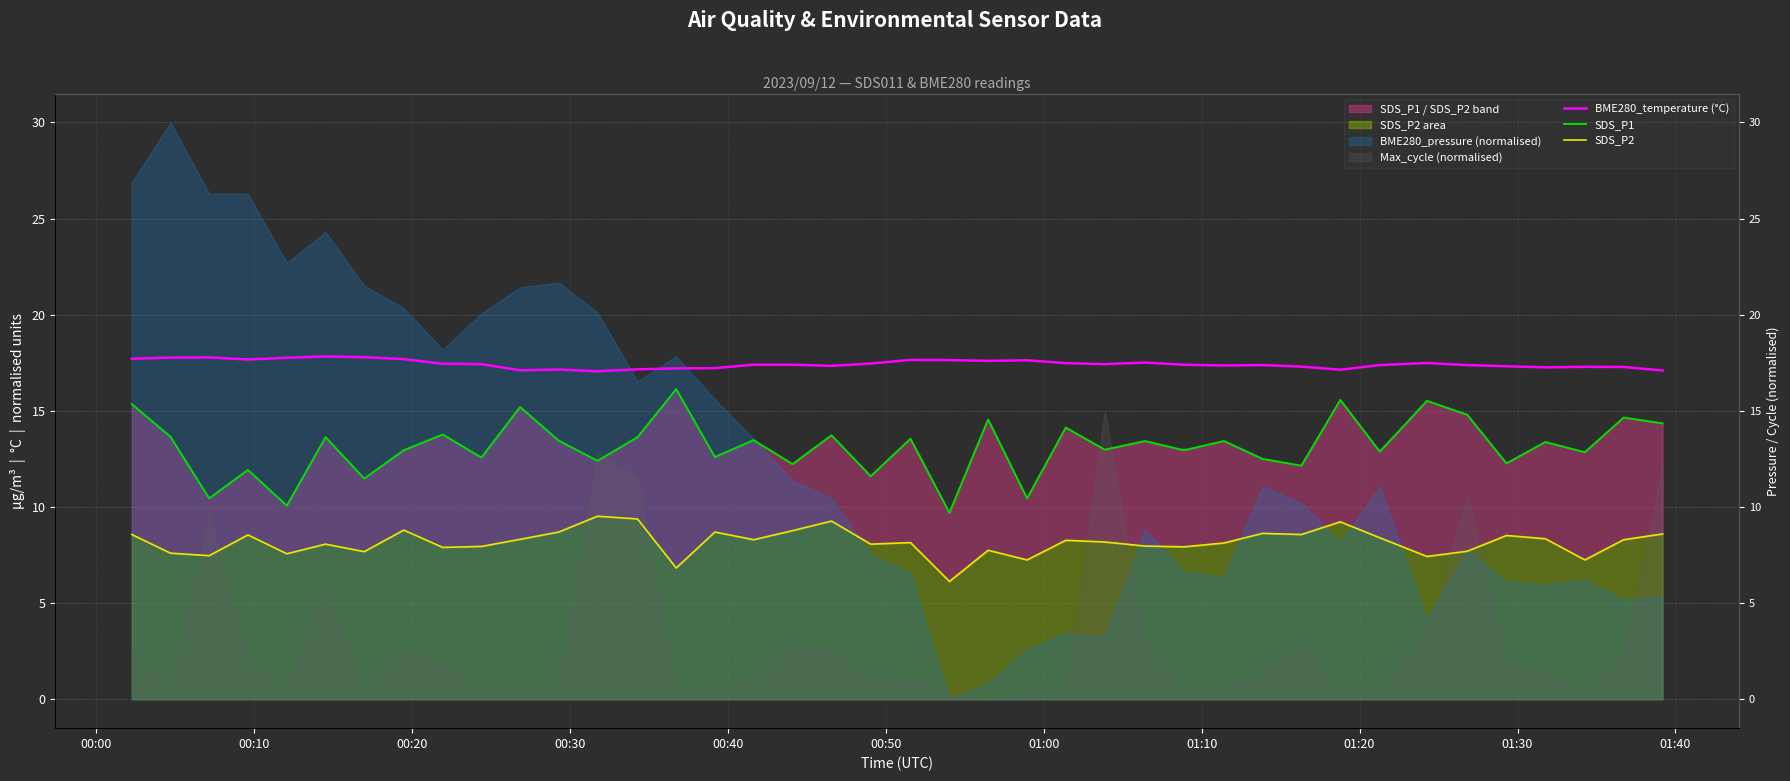

How many interior local valleys does the BME280_temperature (°C) series have?

9